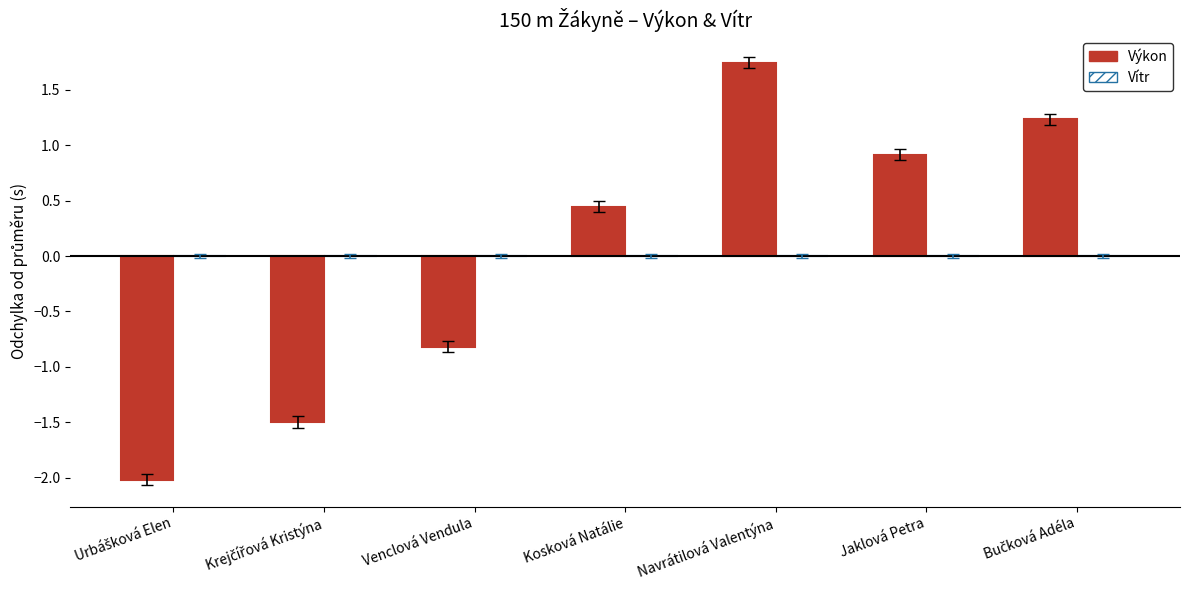

At which category is the sum across all series the highest?

Navrátilová Valentýna